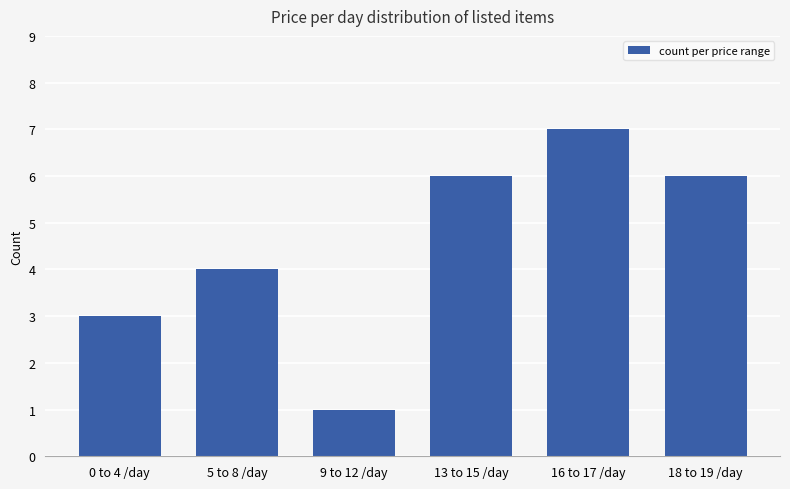

Between 18 to 19 /day and 0 to 4 /day, which is larger?

18 to 19 /day